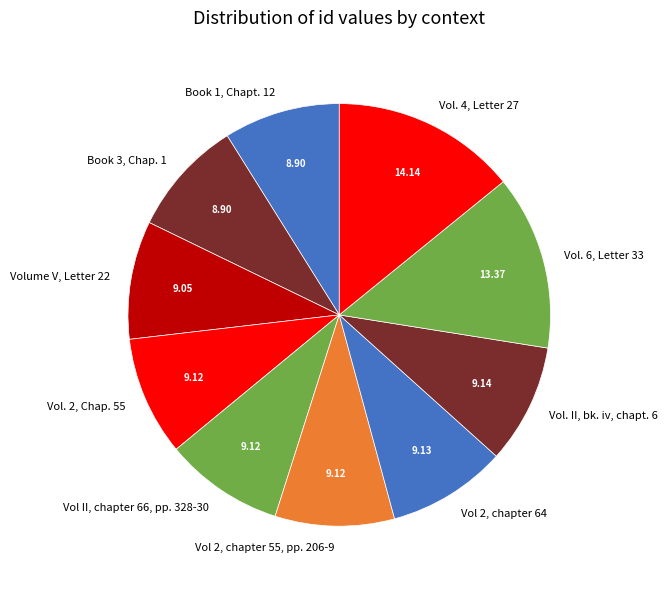

Approximately how many times larger is the value at Book 1, Chapt. 12 compared to Book 3, Chap. 1?

1.0